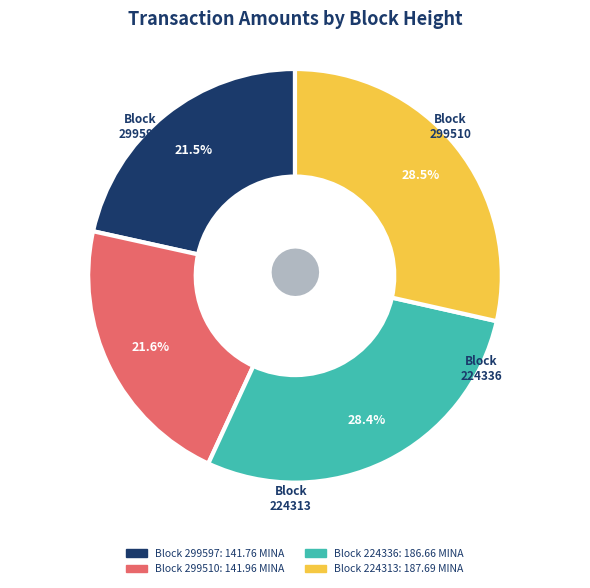

Is there any slice that represents more than half of the pie?

No